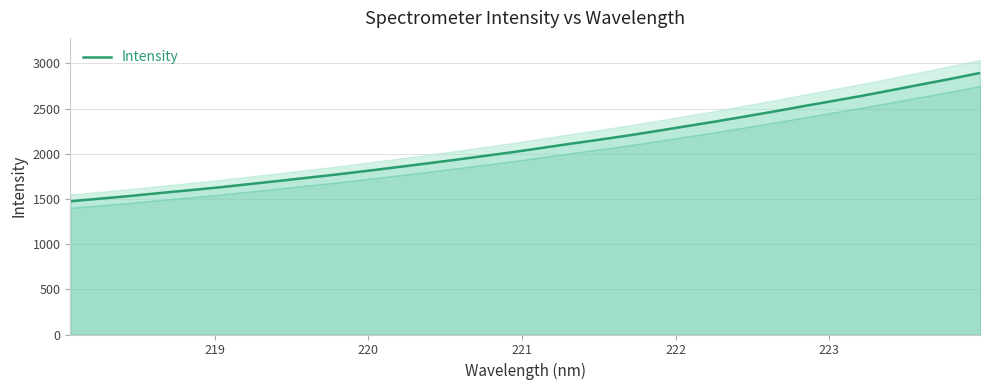

How many data points are above 2061?

16